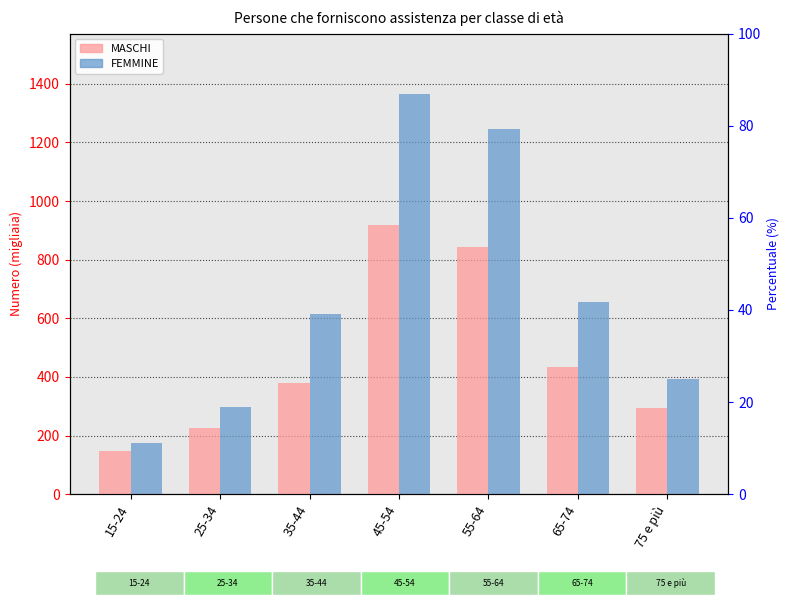

Is the value of MASCHI at 45-54 greater than the value of FEMMINE at 25-34?

Yes